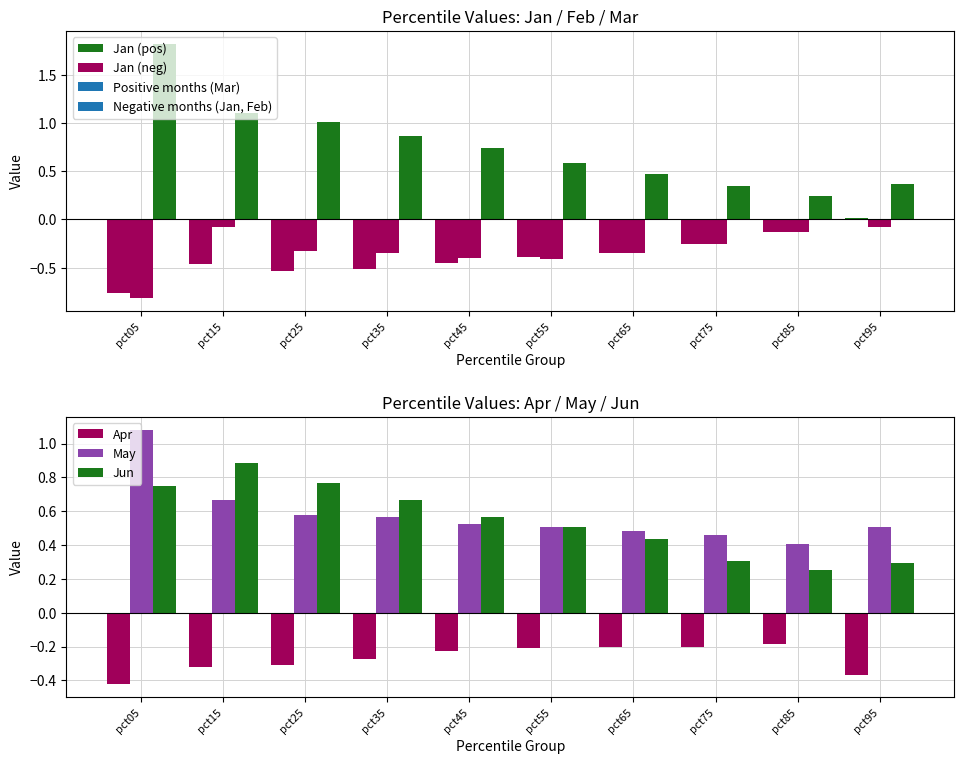

Does the chart contain any negative values?

Yes